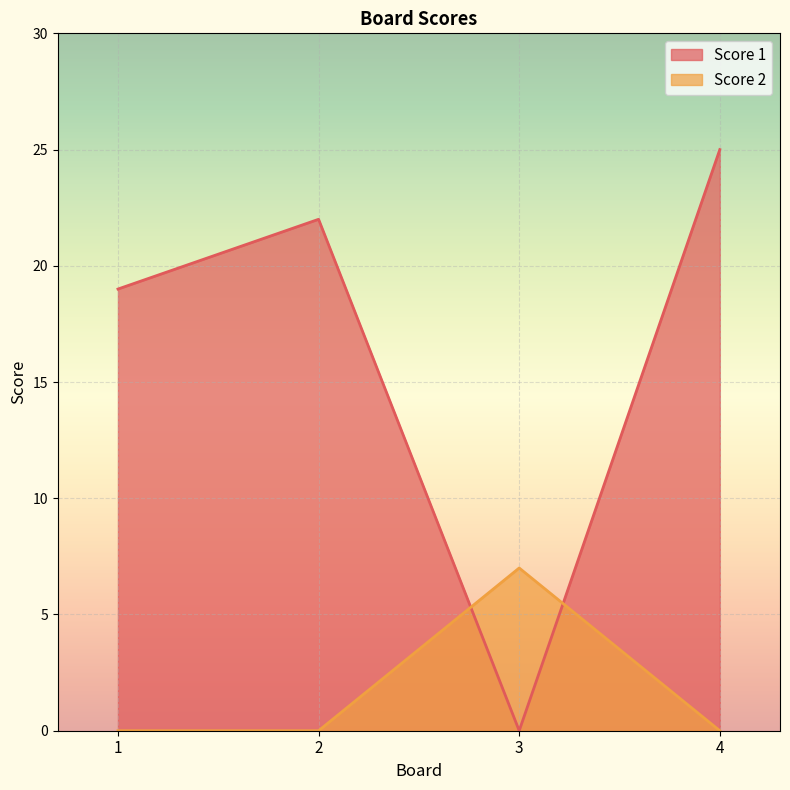

Reading left to right, extract all data points from this chart.

Score 1: 19	22	0	25
Score 2: 0	0	7	0